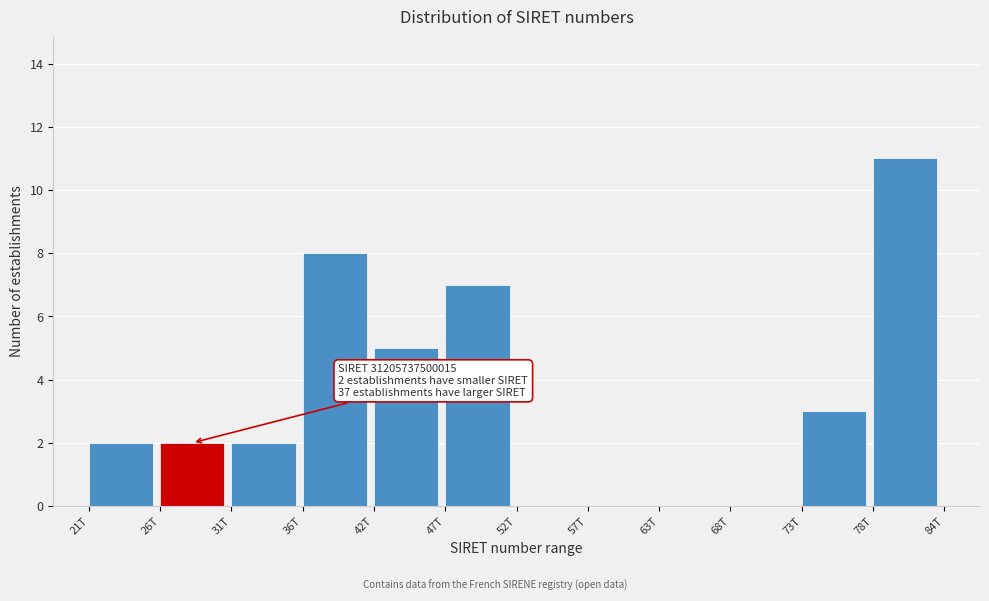

Reading right to left, extract all data points from this chart.

78T=11	73T=3	68T=0	63T=0	57T=0	52T=0	47T=7	42T=5	36T=8	31T=2	26T=2	21T=2